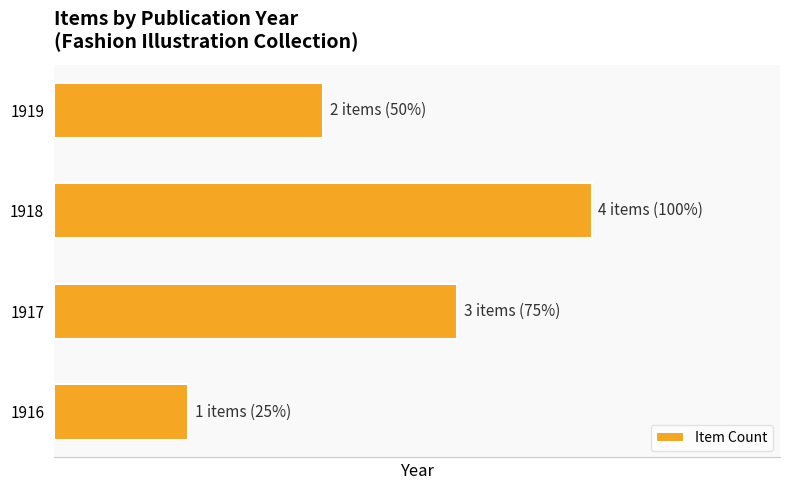

Does the chart contain any negative values?

No